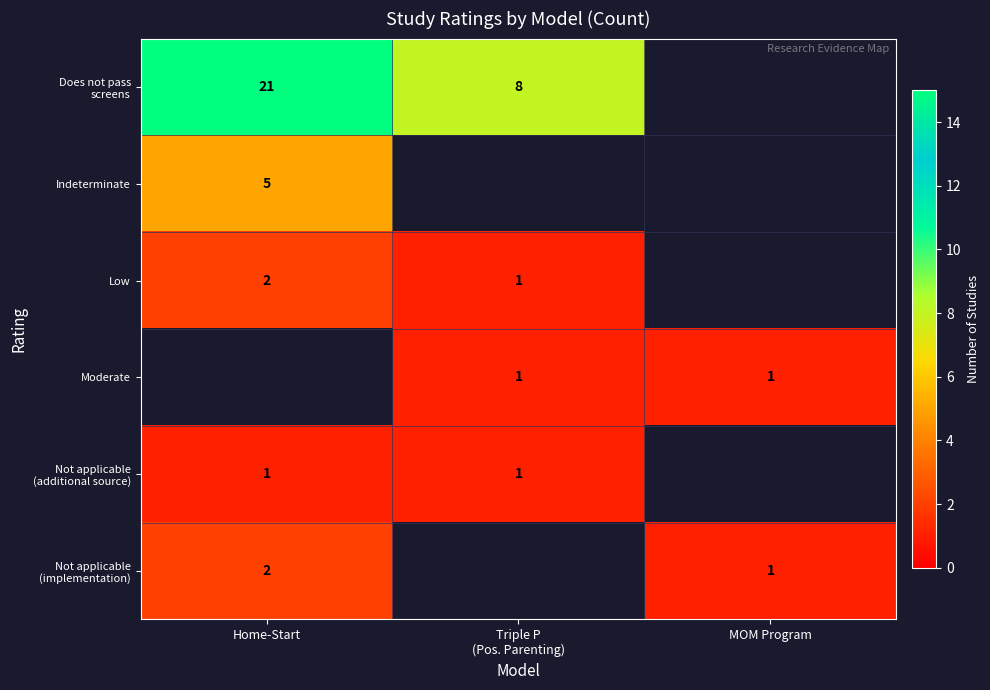

The value of Low at Home-Start is 2. True or false?

True